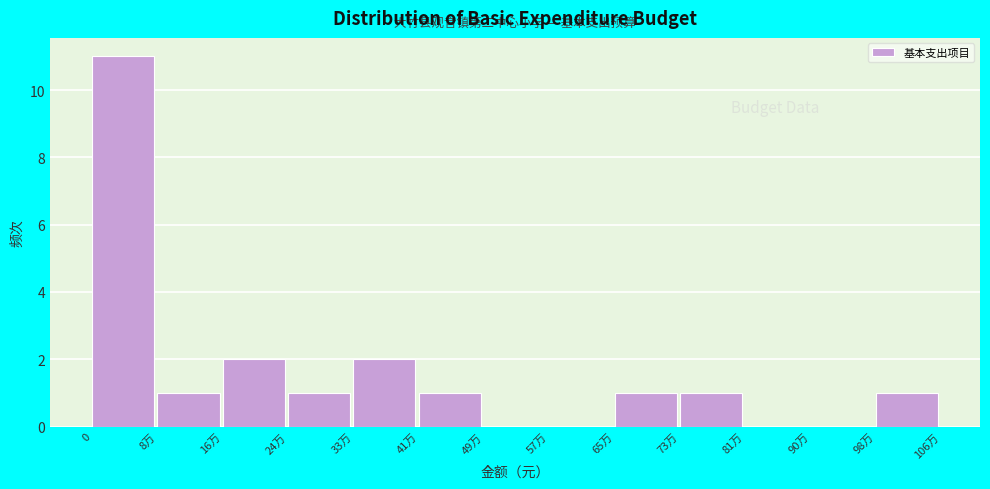

Reading left to right, what are all the values shown in this chart?

0=11	8万=1	16万=2	24万=1	33万=2	41万=1	49万=0	57万=0	65万=1	73万=1	81万=0	90万=0	98万=1